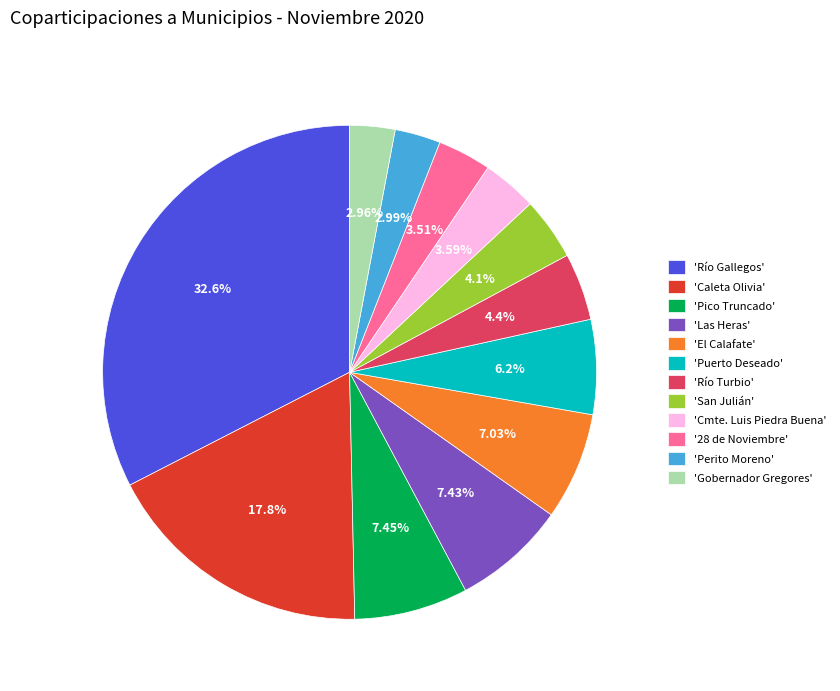

What is the ratio of the value at 'Las Heras' to the value at 'Puerto Deseado'?

1.2